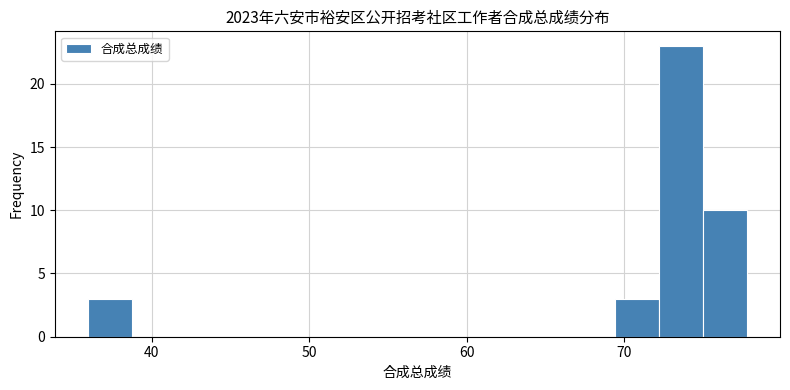

Around what value on the x-axis is the tallest bar? Give the approximate position of its centre, as read against the axis.

74